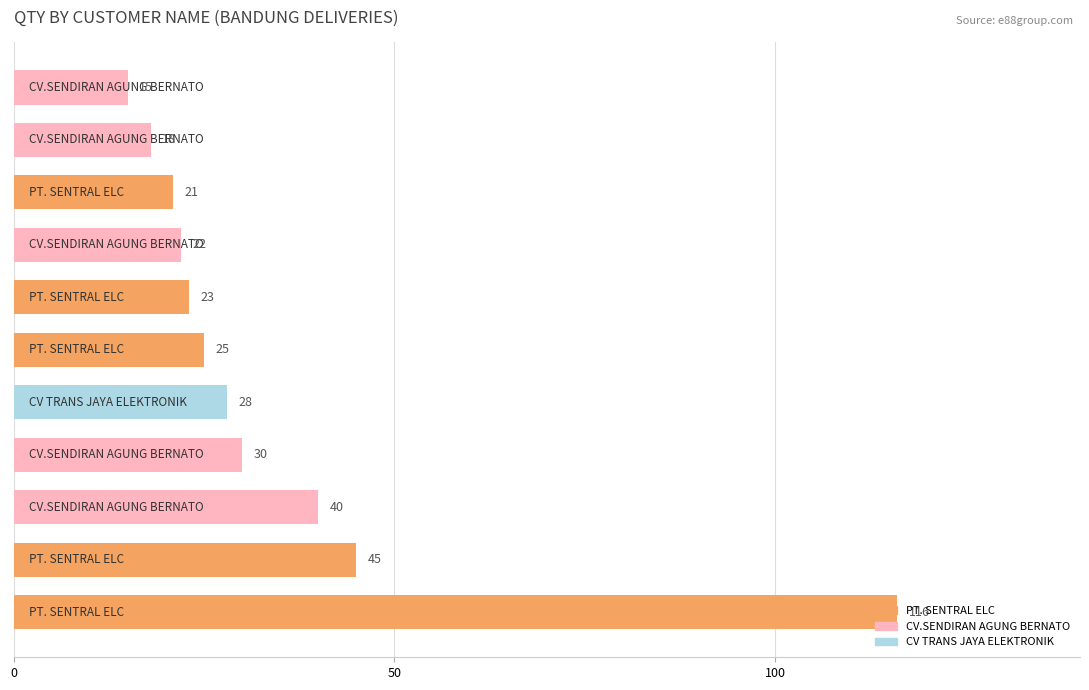

What is the difference between the maximum and second lowest values?

98